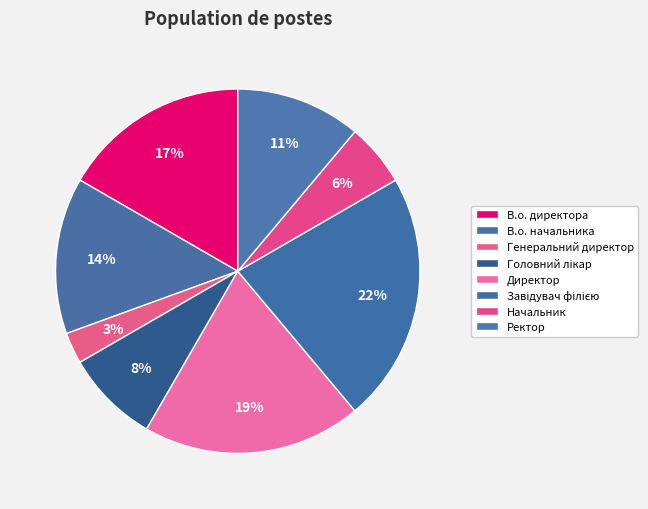

What is the smallest slice in the pie chart?

Генеральний директор